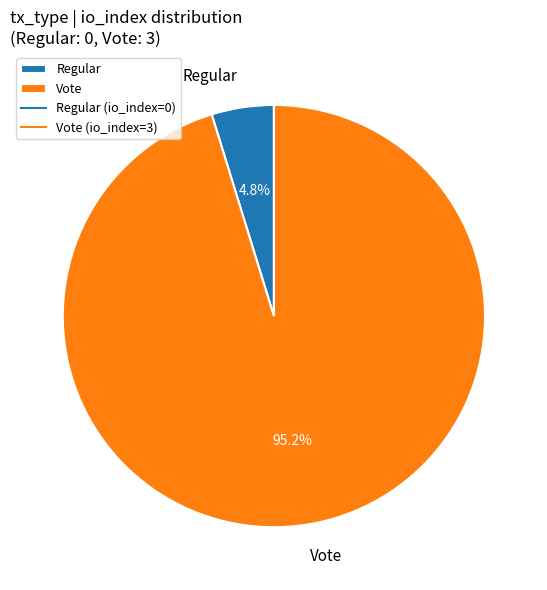

Count the number of slices in the pie.

2